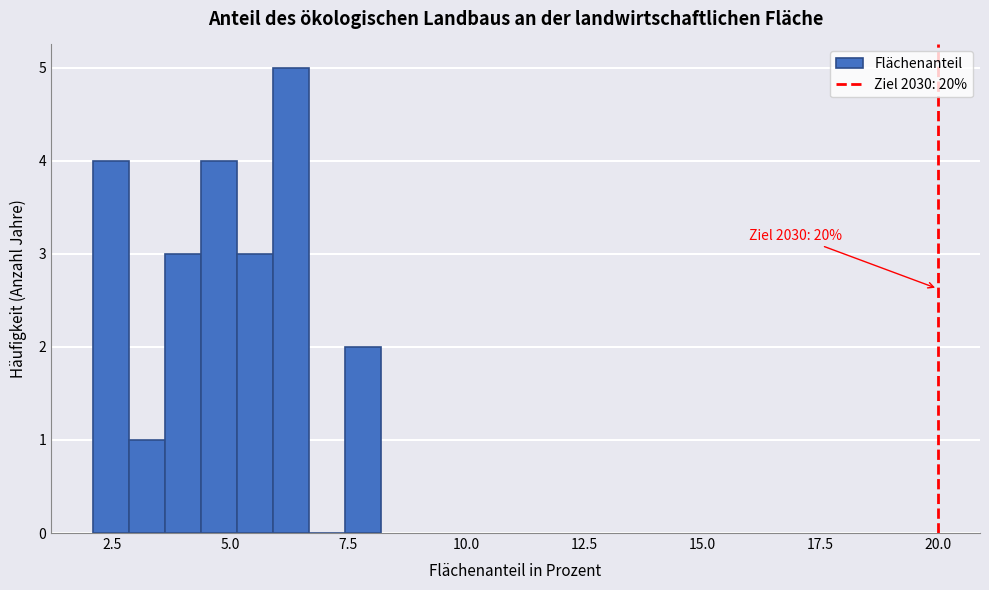

Around what value on the x-axis is the tallest bar? Give the approximate position of its centre, as read against the axis.

6.5